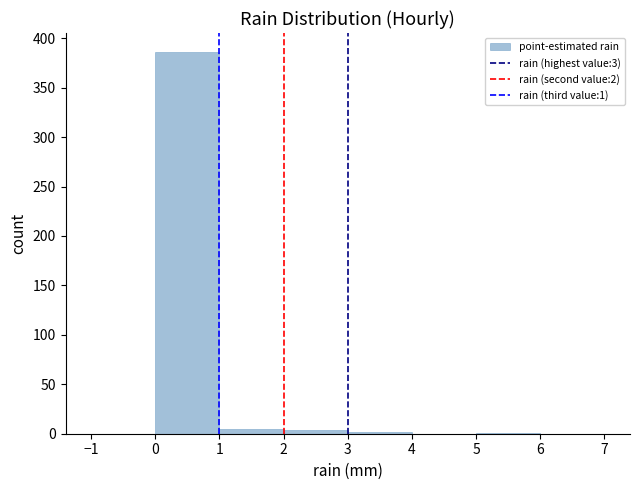

Over which range of the x-axis is the bar tallest?

0 to 1